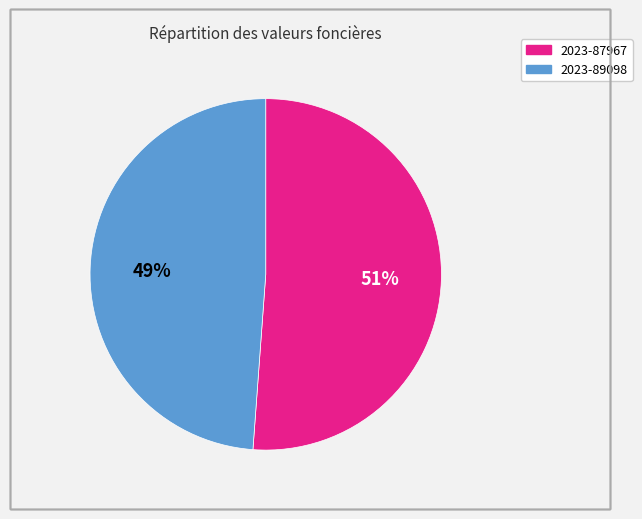

What is the largest slice in the pie chart?

2023-87967